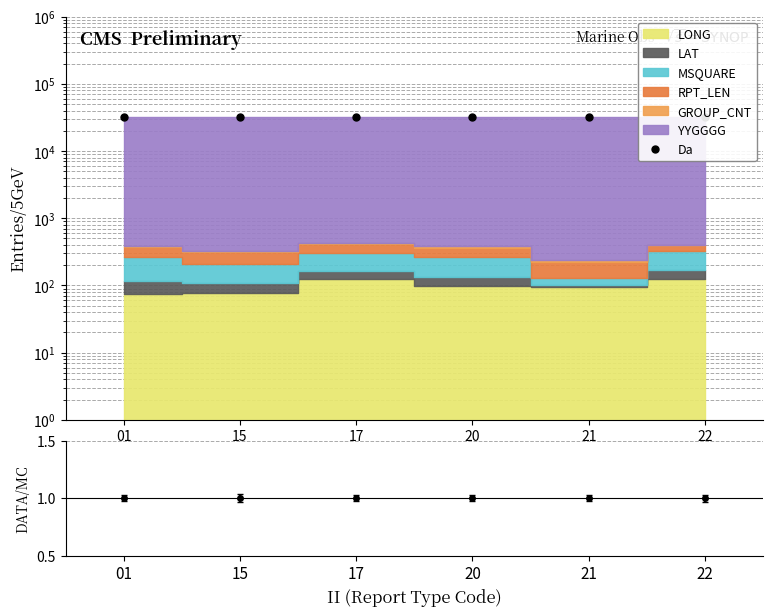

Which has a higher value, 15 or 21?

15